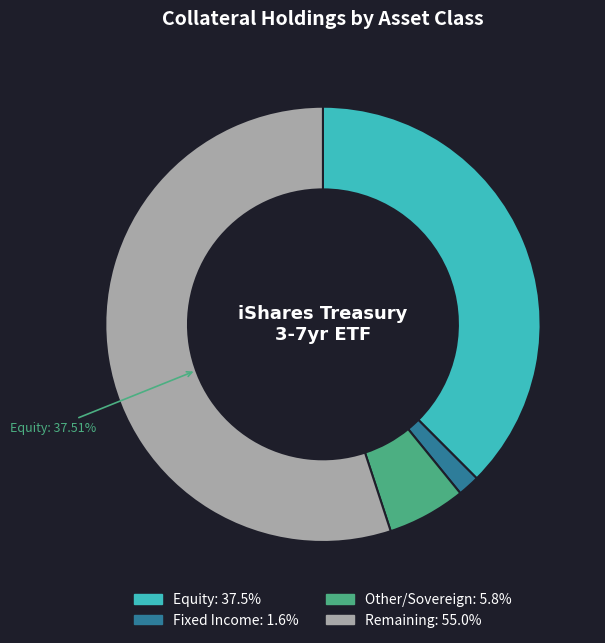

Is the sum of 20 and 25 greater than half?

No